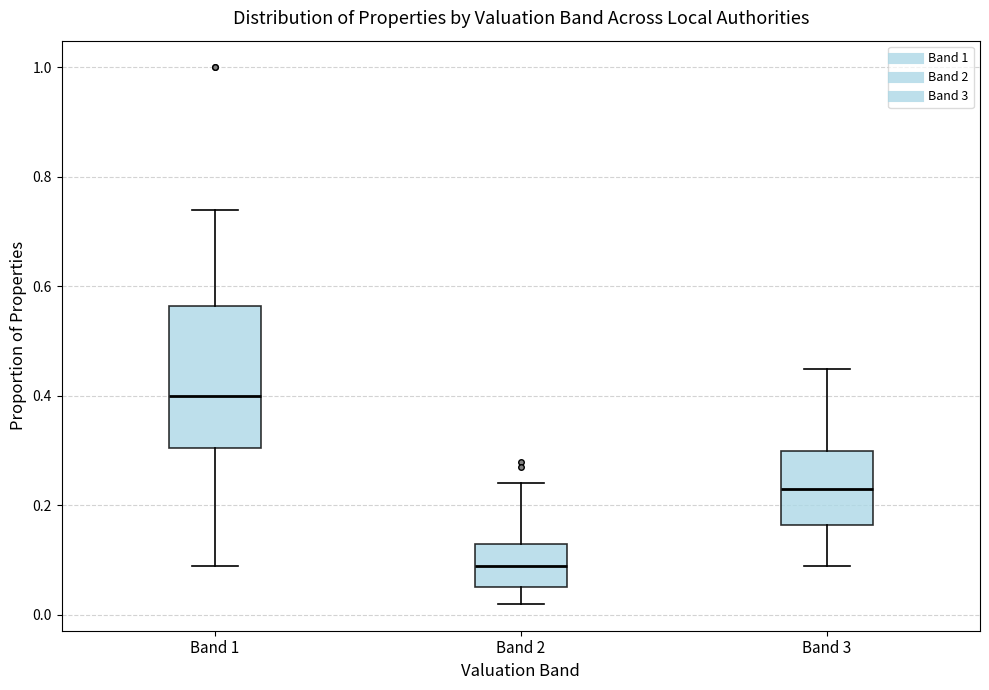

Reading left to right, transcribe this box plot: for each box, give where its median line is, the range the box spans, and where its two whiskers end, as read against the y-axis. The values are not printed on the chart, so give them approximately, as read against the axis.

Band 1: median 0.40, box 0.30 to 0.56, whiskers 0.10 to 0.74
Band 2: median 0.10, box 0.06 to 0.14, whiskers 0.02 to 0.24
Band 3: median 0.24, box 0.16 to 0.30, whiskers 0.10 to 0.46